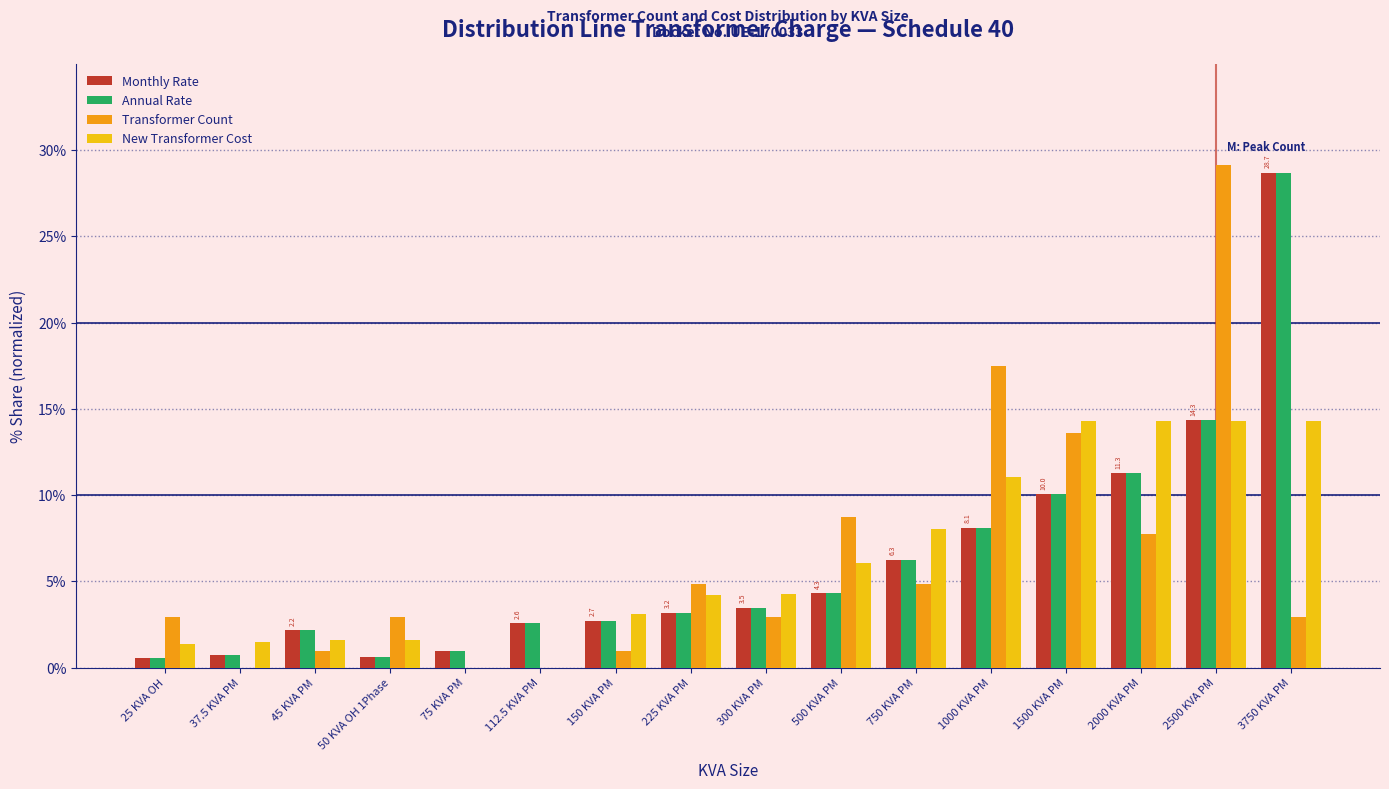

What is the total value across all series at 2500 KVA PM?

72.1